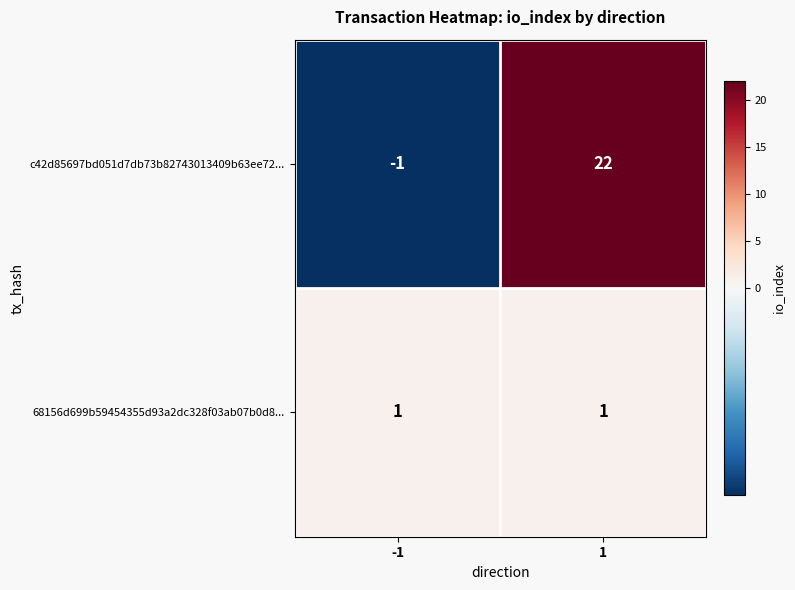

Which label corresponds to the smallest value in the chart?

-1